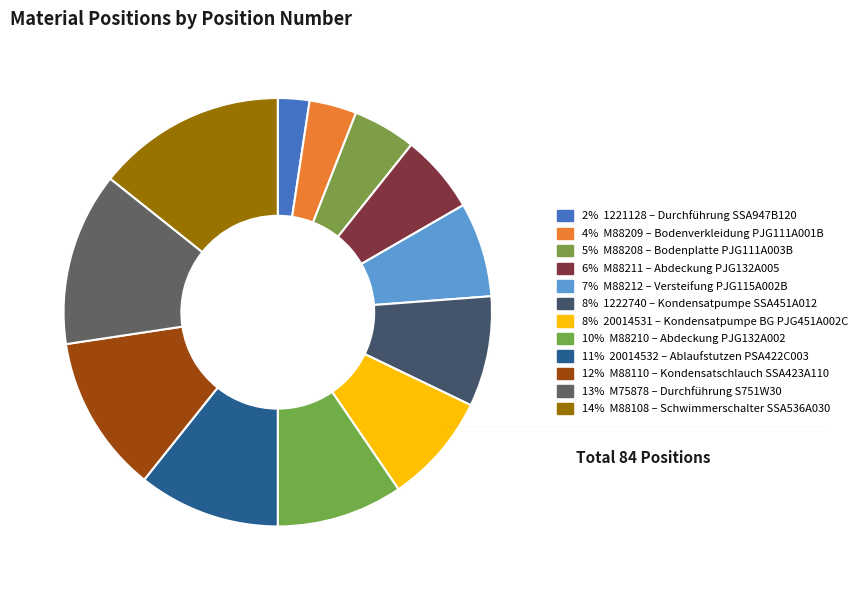

What is the largest slice in the pie chart?

M88108